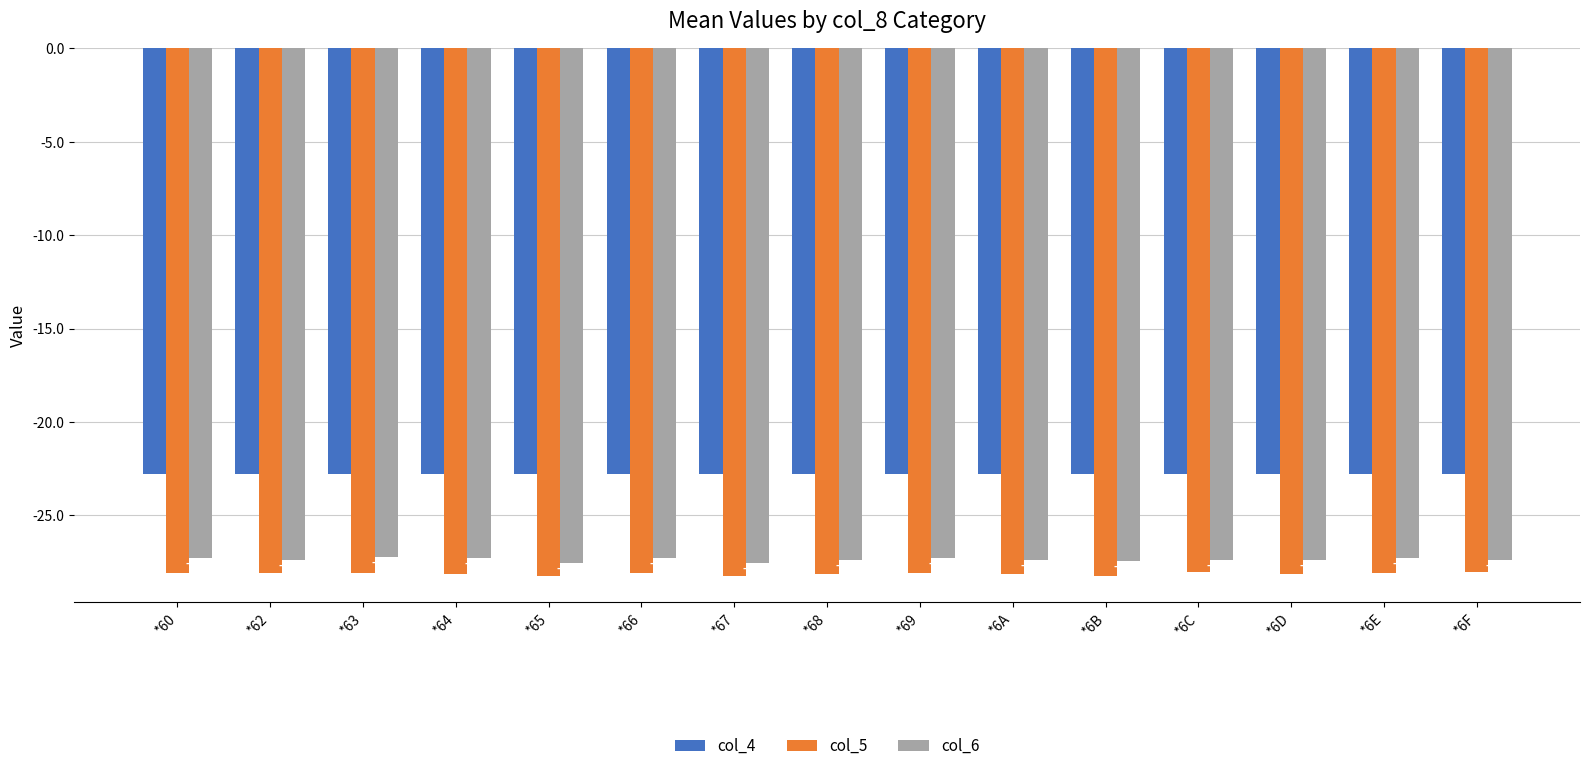

Read the col_4 value at *6B.

-22.8